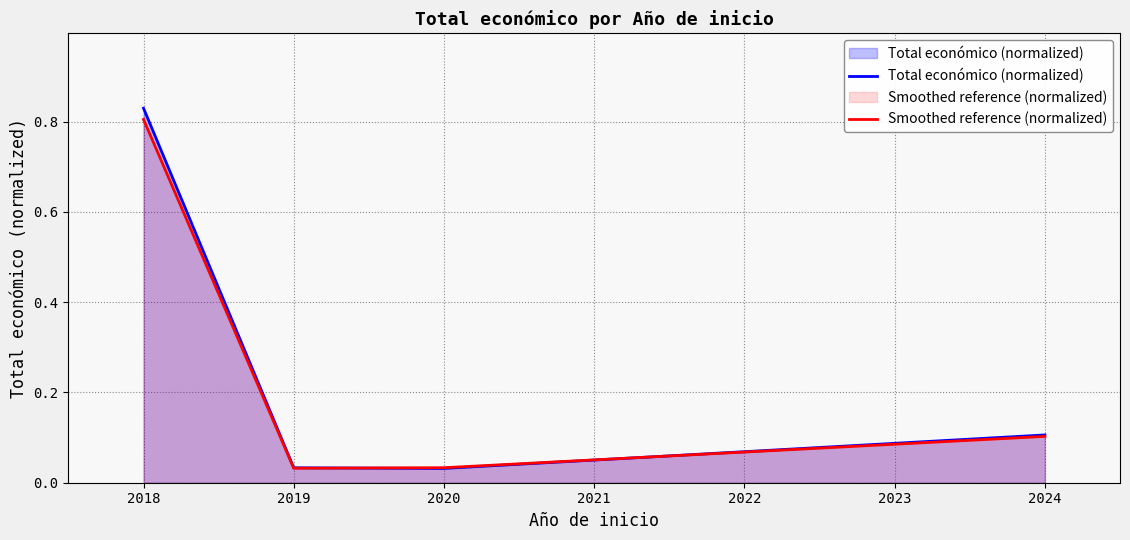

What is the difference between the Total económico (normalized) values at 2020 and 2018?

0.1